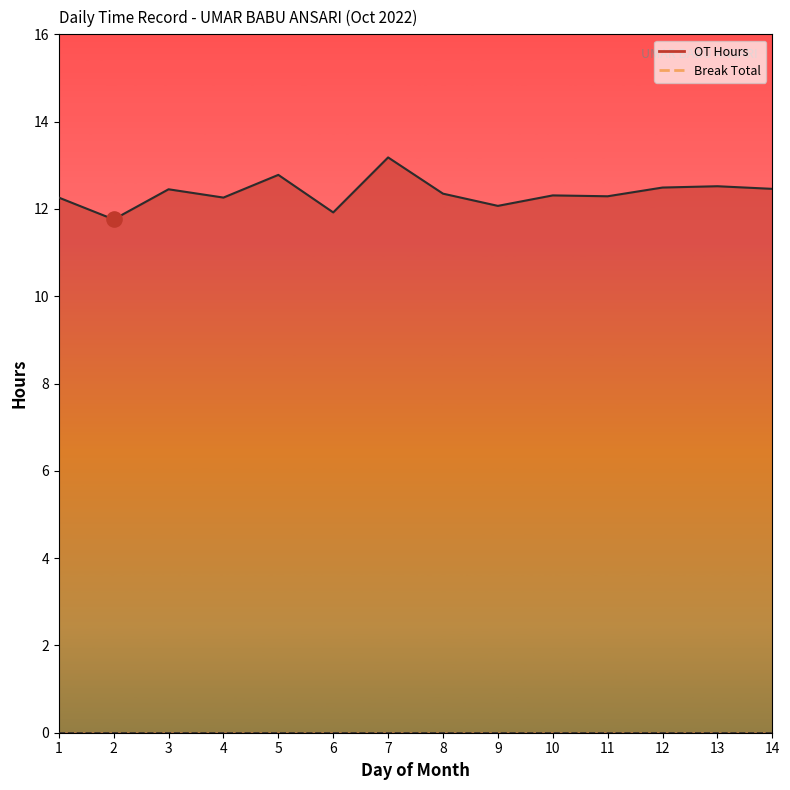

What is the change in value from 1 to 6?

-0.3